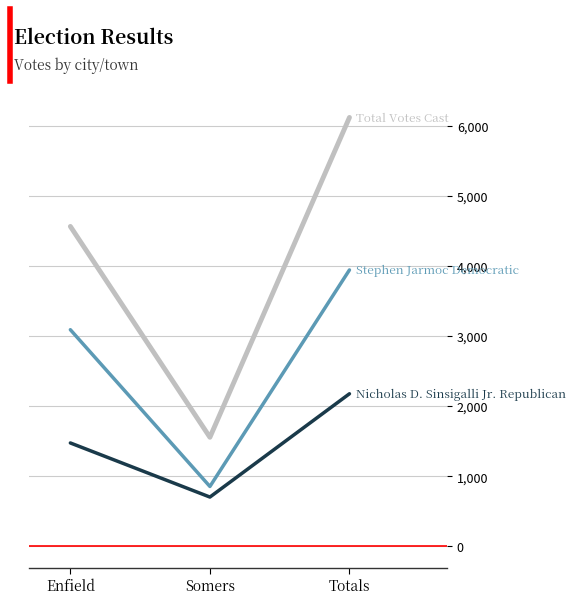

Which category has the lowest value across all series?

Somers